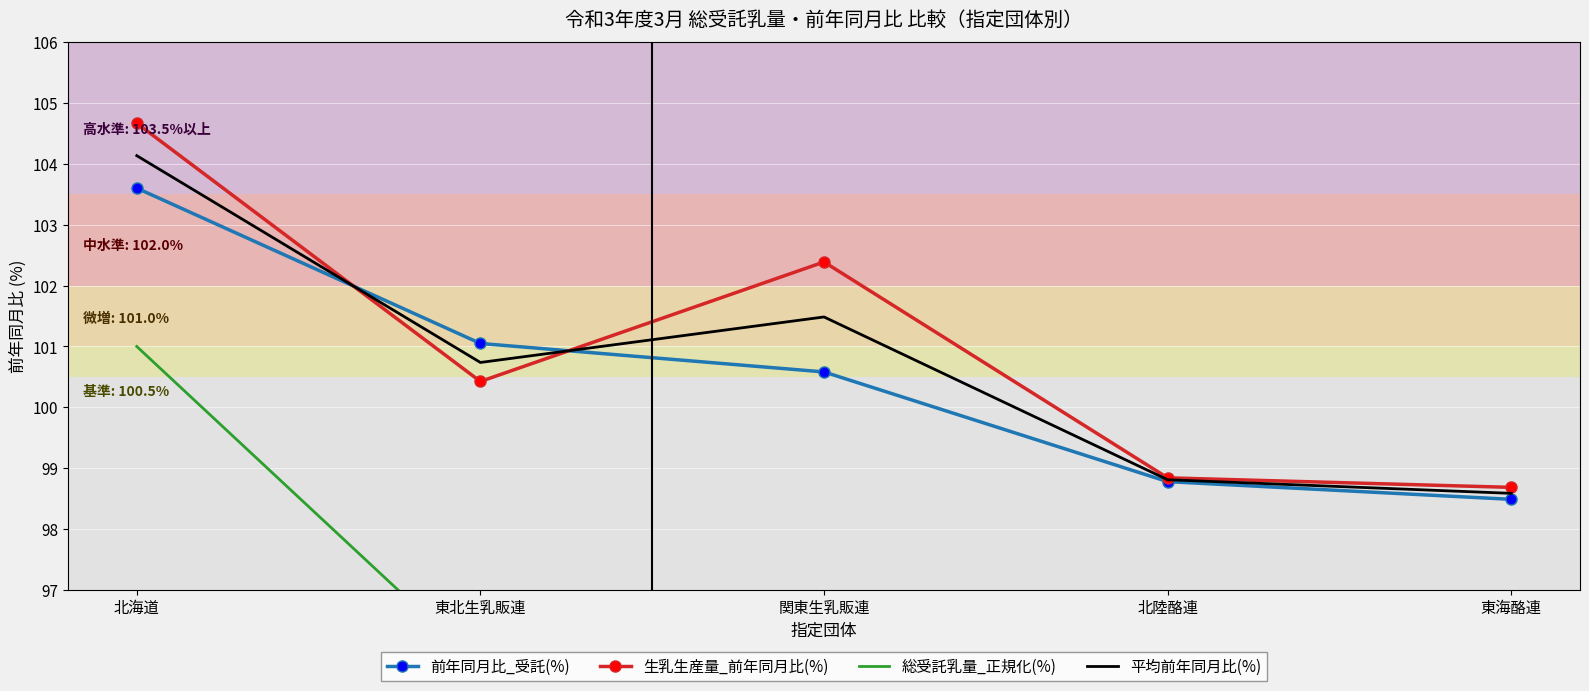

Reading left to right, what are all the values shown in this chart?

前年同月比_受託(%): 北海道=103.6	東北生乳販連=101.0	関東生乳販連=100.6	北陸酪連=98.8	東海酪連=98.5
生乳生産量_前年同月比(%): 北海道=104.7	東北生乳販連=100.4	関東生乳販連=102.4	北陸酪連=98.8	東海酪連=98.7
総受託乳量_正規化(%): 北海道=101.0	東北生乳販連=95.7	関東生乳販連=96.6	北陸酪連=95.1	東海酪連=95.5
平均前年同月比(%): 北海道=104.1	東北生乳販連=100.7	関東生乳販連=101.5	北陸酪連=98.8	東海酪連=98.6